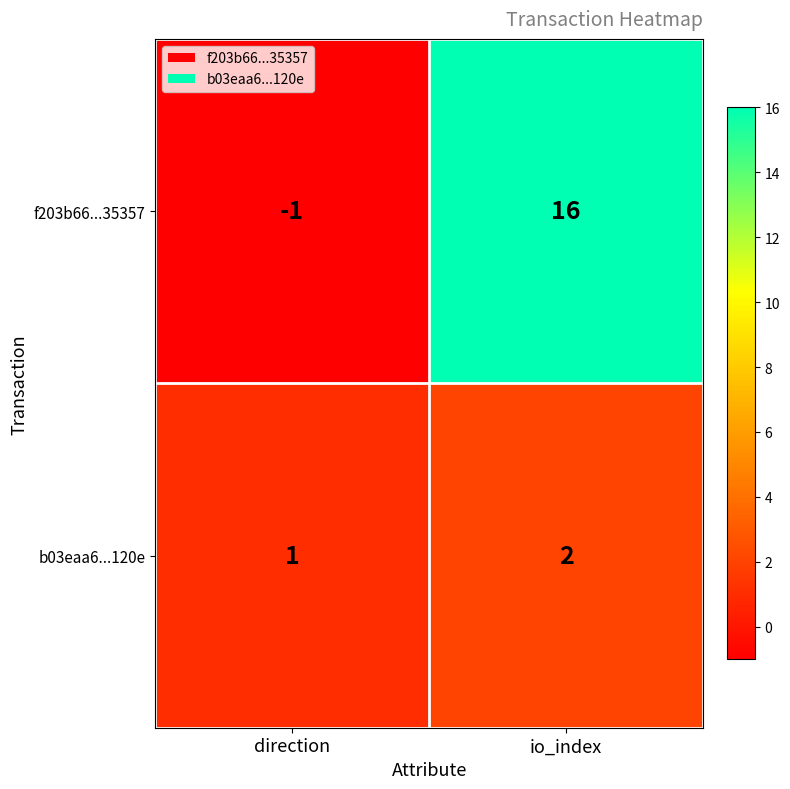

At which label is b03eaa6...120e closest to 1?

direction